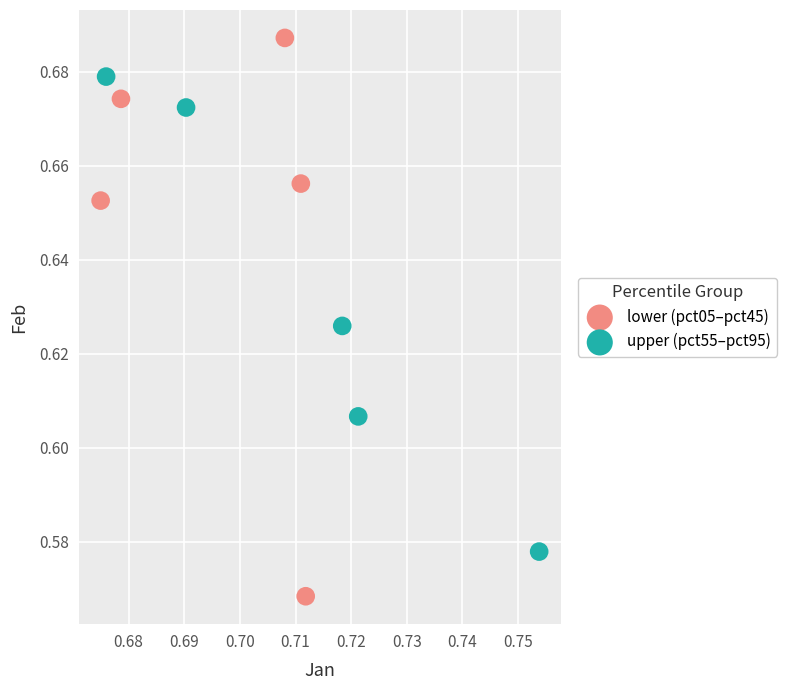

Which series has the largest Y range (max minus min)?

lower (pct05–pct45)